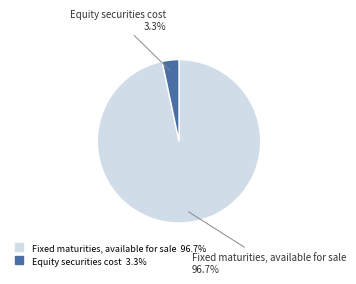

Is there any slice that represents more than half of the pie?

Yes